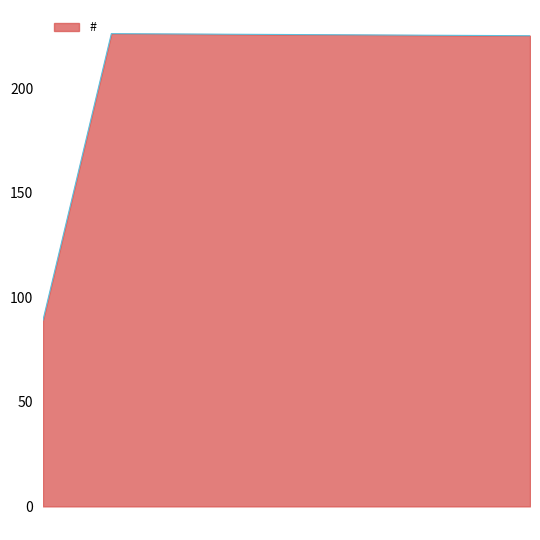

What is the difference between the maximum and minimum values?

137